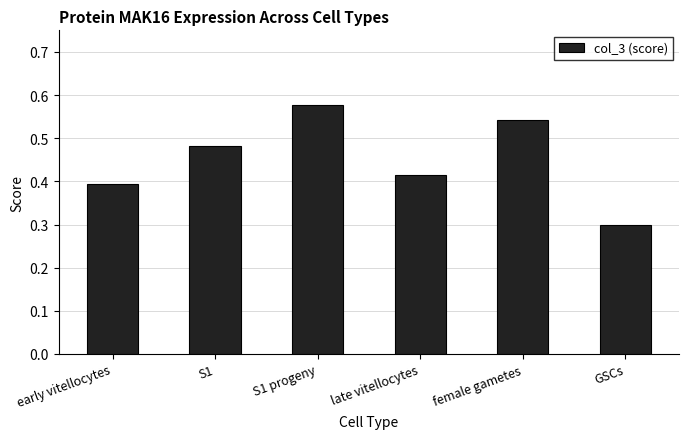

How many values are between 0 and 1?

6